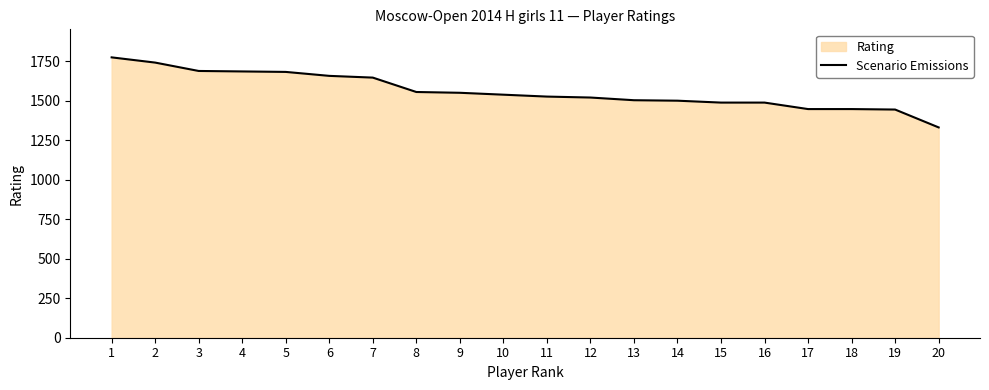

List the labels in order of value, smallest first.

20, 19, 17, 18, 15, 16, 14, 13, 12, 11, 10, 9, 8, 7, 6, 5, 4, 3, 2, 1